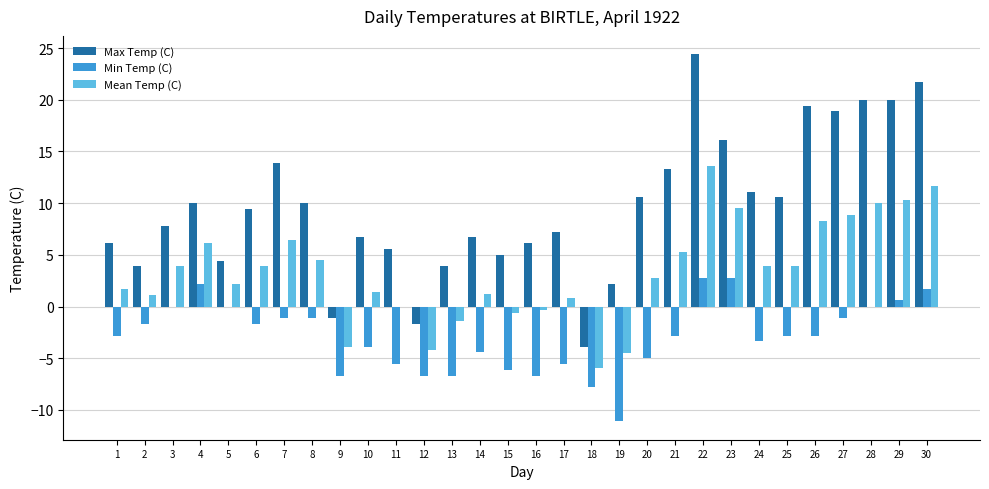

True or false: Min Temp (C) has a value of -7.8 at 18.

True